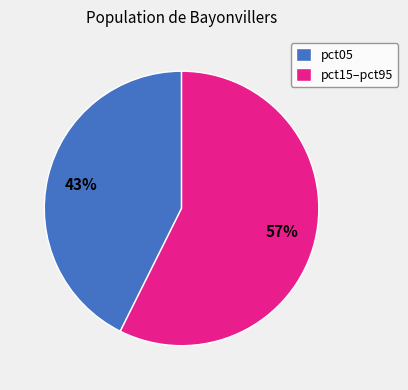

Do pct05 and pct15–pct95 together represent more than half of the pie?

Yes